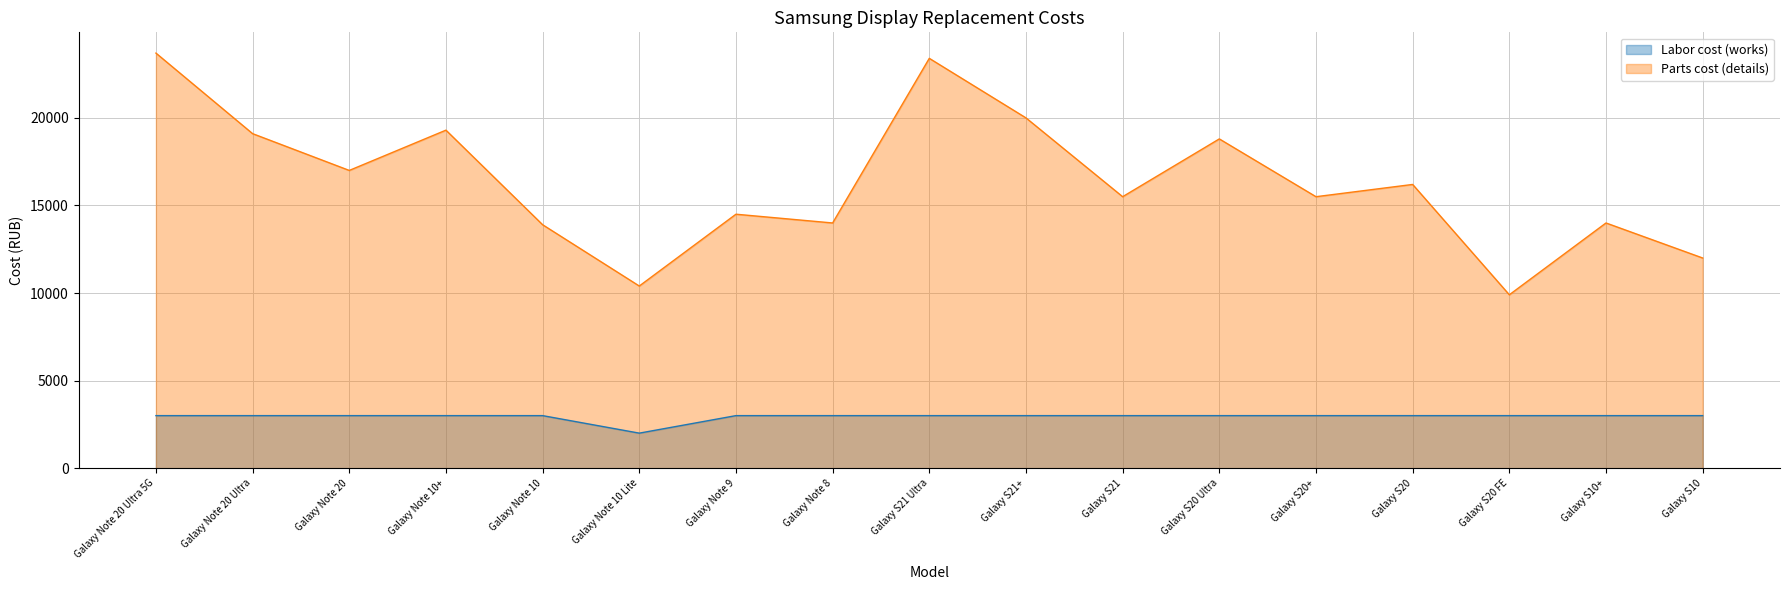

What position from the left is Galaxy S20 FE?

15